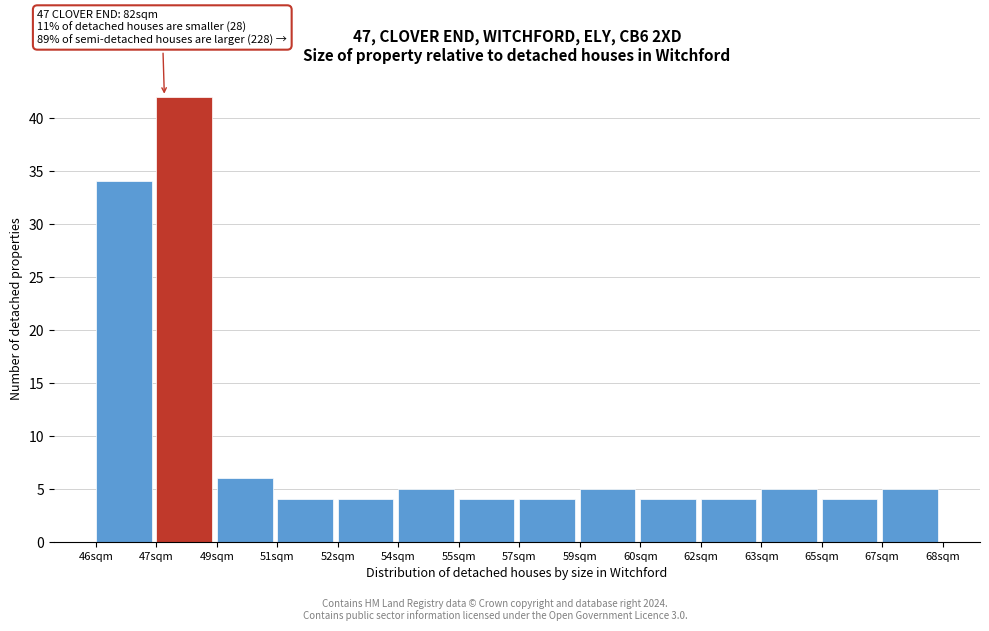

Reading left to right, what are all the values shown in this chart?

34	42	6	4	4	5	4	4	5	4	4	5	4	5